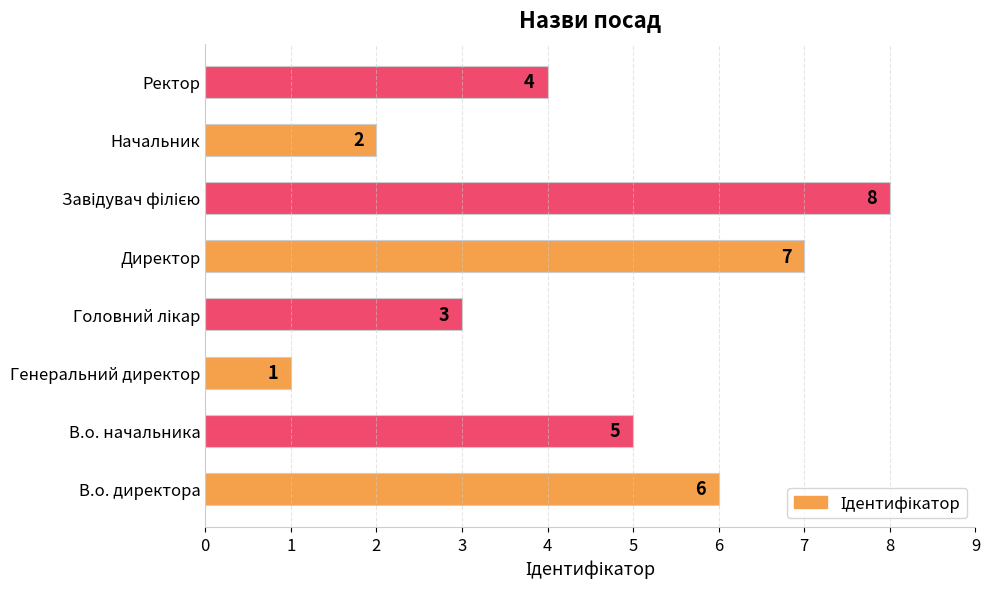

What is the sum of all values?

36